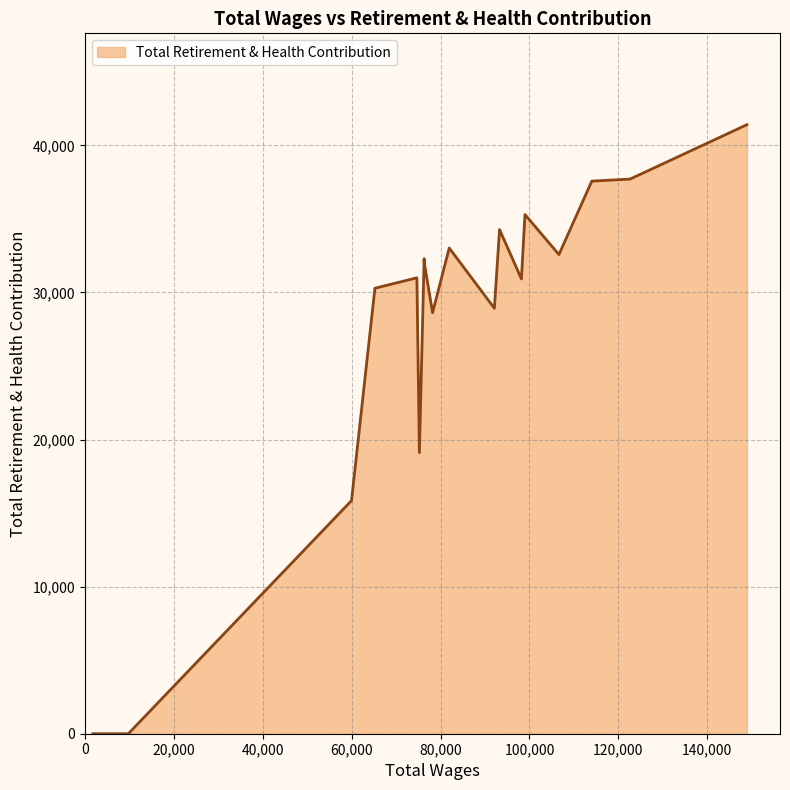

What is the sum of all values?

500894